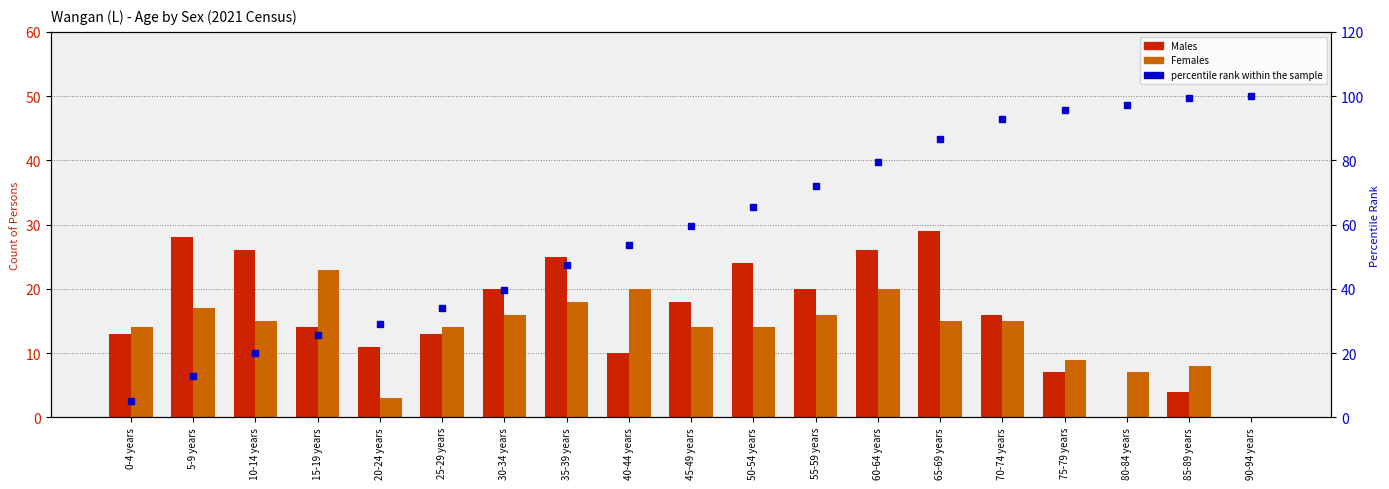

Is it true that Females equals 18.0 at 35-39 years?

True